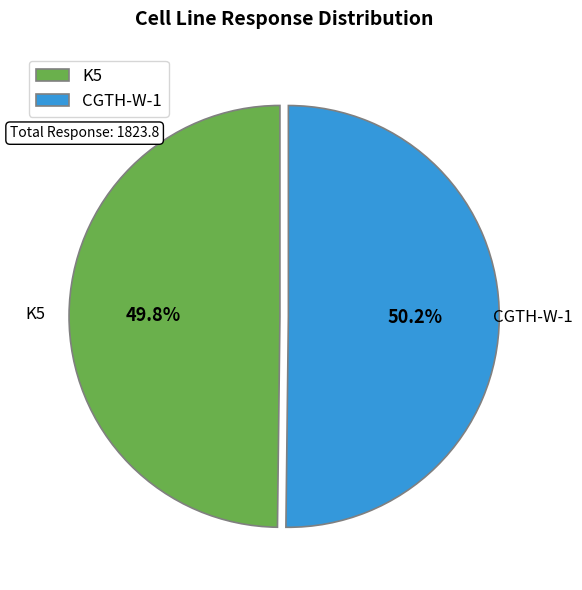

To the nearest percent, what is the average slice percentage?

50%